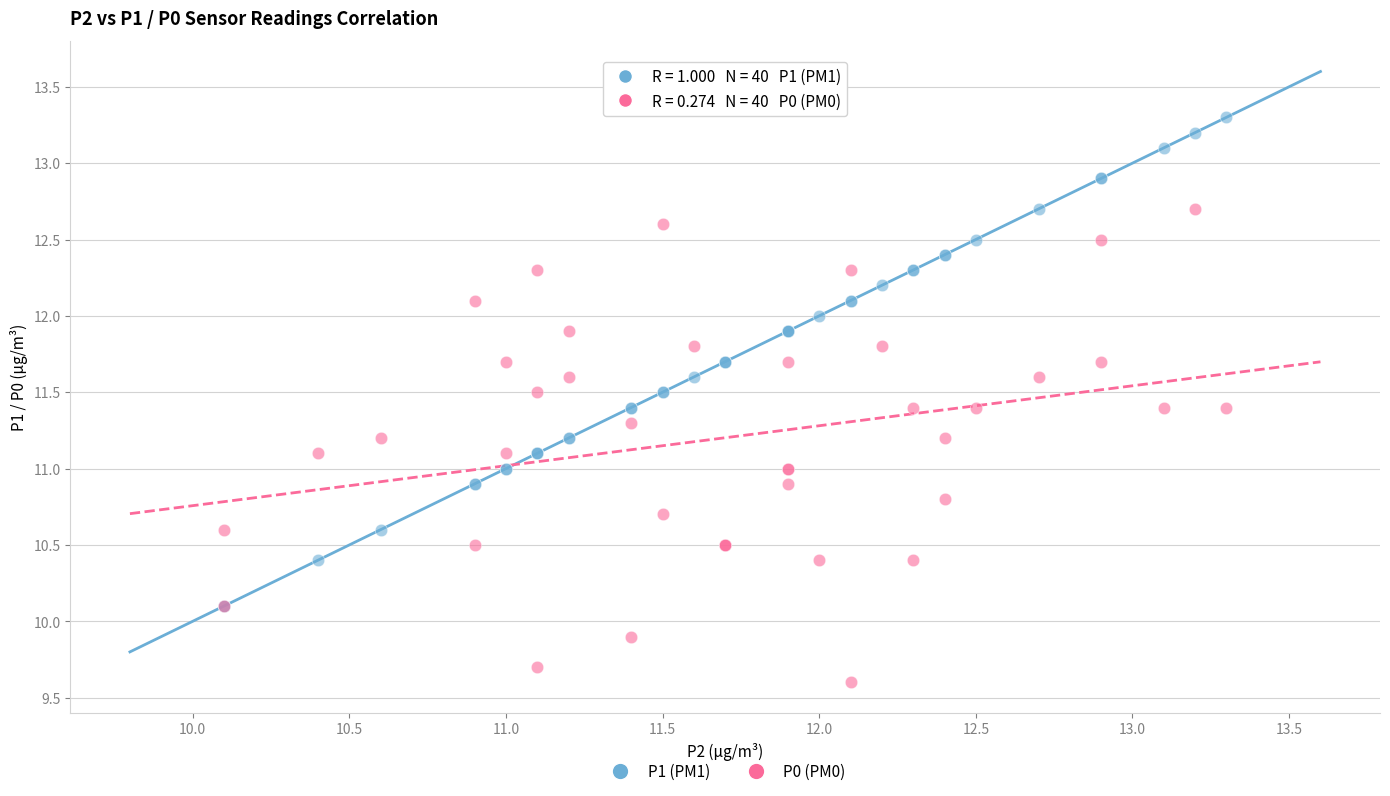

Which series contains the highest Y value?

P1 (PM1)